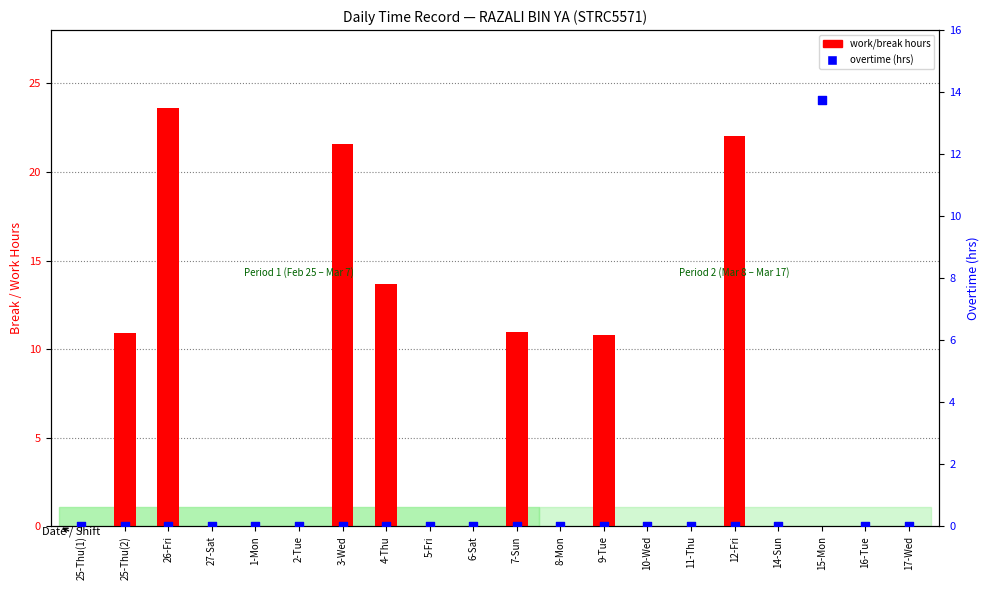

At how many categories does at least one series exceed 4?

8